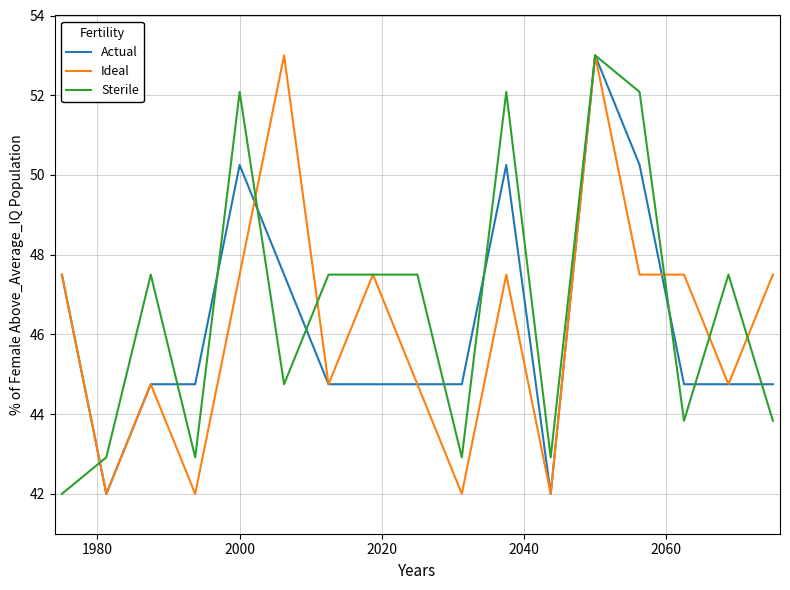

What is the maximum value for Actual?

53.0